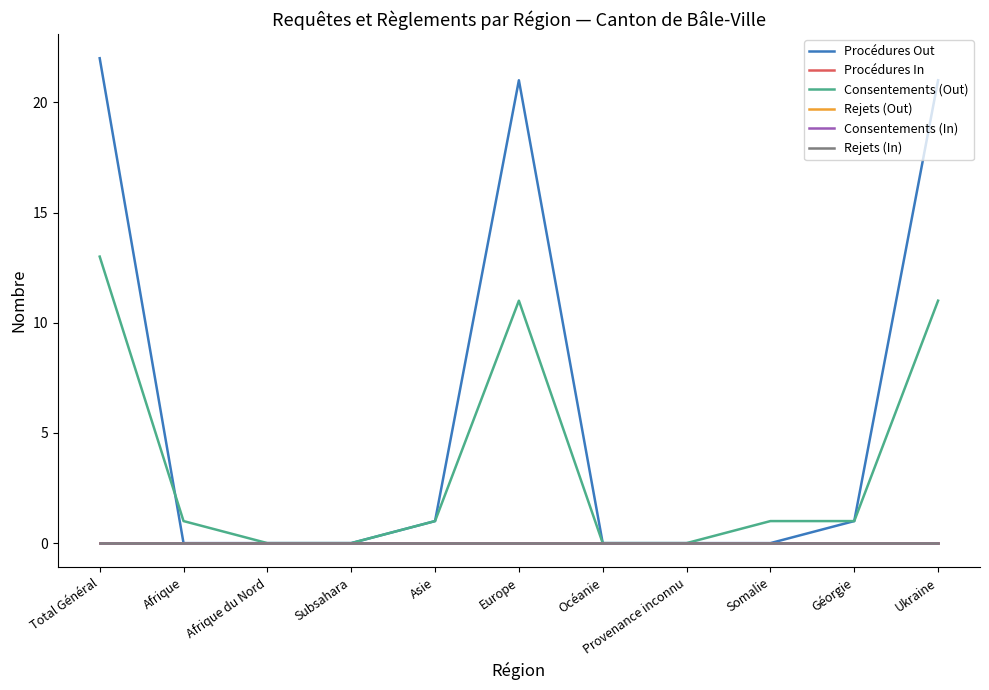

How many lines are shown in the chart?

6